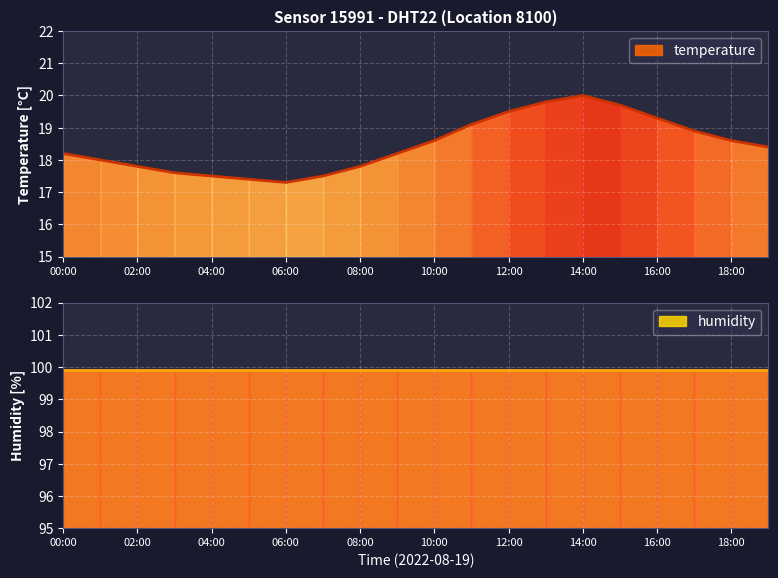

What is the label of the 8th point from the right?

12:00